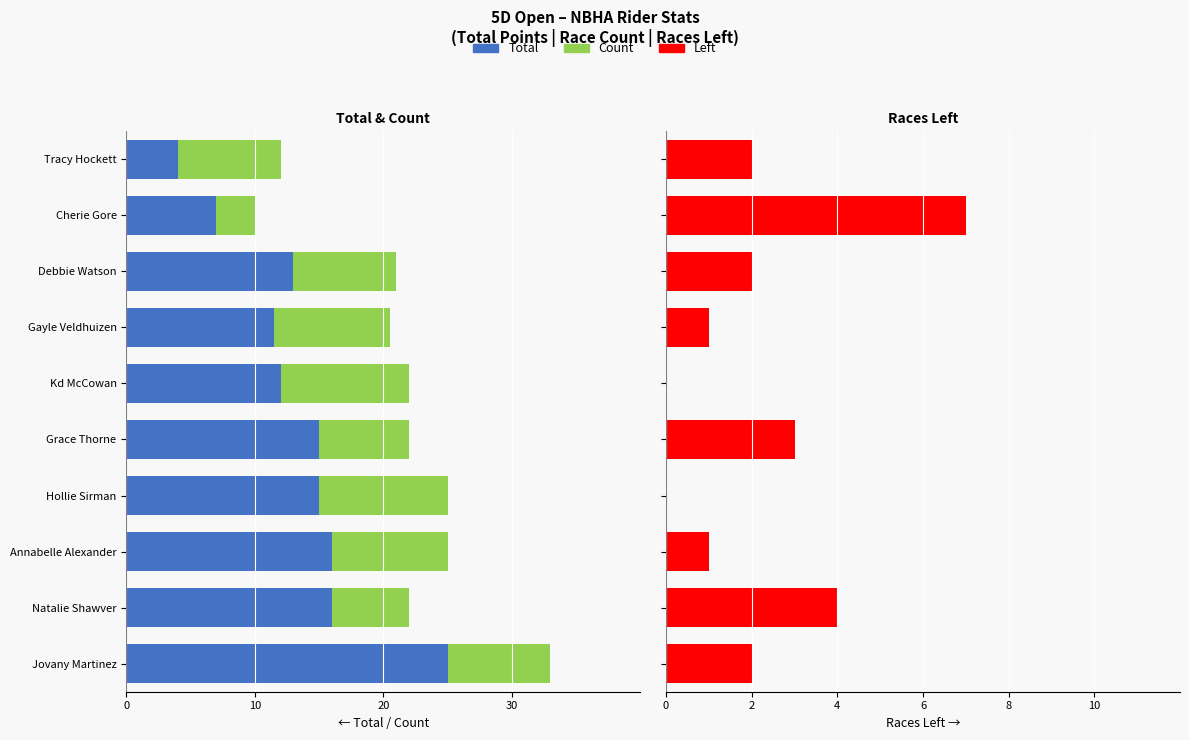

How many values in the Left series are below 2?

4